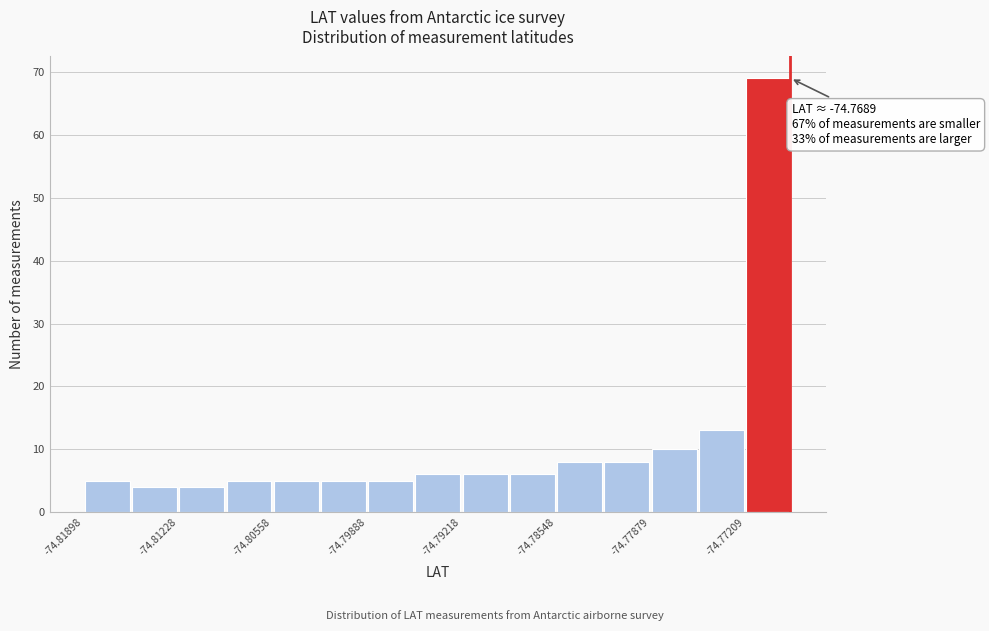

Around what value on the x-axis is the tallest bar? Give the approximate position of its centre, as read against the axis.

-74.770